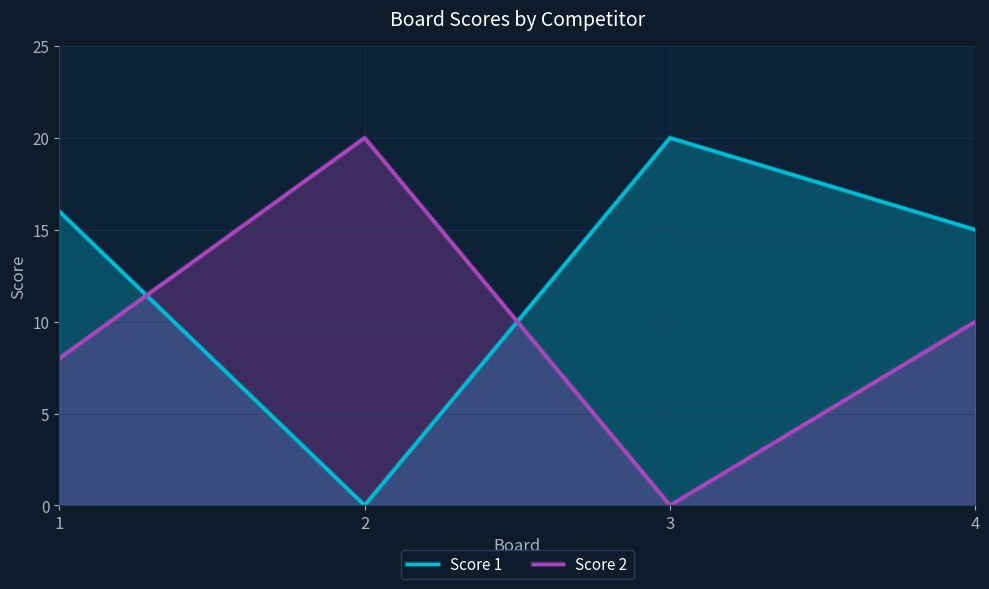

How many interior local peaks does the Score 2 series have?

1